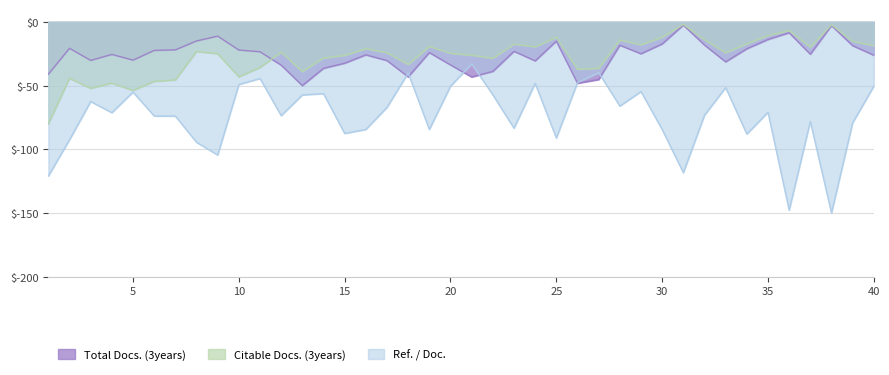

Reading left to right, what are all the values shown in this chart?

Total Docs. (3years): 1=-41.0	2=-20.8	3=-30.2	4=-25.5	5=-30.0	6=-22.4	7=-22.0	8=-15.0	9=-11.2	10=-22.1	11=-23.5	12=-34.0	13=-50.0	14=-36.4	15=-32.5	16=-25.9	17=-30.4	18=-43.2	19=-24.1	20=-33.8	21=-43.2	22=-38.9	23=-23.1	24=-30.6	25=-15.1	26=-48.1	27=-45.2	28=-18.3	29=-25.0	30=-17.3	31=-2.6	32=-18.2	33=-31.4	34=-21.1	35=-13.8	36=-8.6	37=-25.4	38=-2.9	39=-18.7	40=-26.2
Citable Docs. (3years): 1=-80.0	2=-44.3	3=-52.2	4=-48.1	5=-53.8	6=-46.7	7=-45.6	8=-23.3	9=-25.0	10=-43.2	11=-35.8	12=-23.9	13=-39.1	14=-28.4	15=-26.4	16=-21.0	17=-24.3	18=-33.4	19=-19.4	20=-24.7	21=-26.2	22=-28.6	23=-17.5	24=-19.6	25=-12.2	26=-37.3	27=-36.5	28=-14.3	29=-18.0	30=-12.1	31=-2.0	32=-14.0	33=-24.3	34=-17.3	35=-10.7	36=-6.8	37=-19.9	38=-2.3	39=-15.3	40=-18.7
Ref. / Doc.: 1=-120.9	2=-92.5	3=-62.5	4=-71.3	5=-55.1	6=-73.9	7=-73.9	8=-94.5	9=-104.5	10=-49.2	11=-44.4	12=-73.6	13=-57.3	14=-56.3	15=-87.6	16=-84.4	17=-67.1	18=-40.1	19=-84.4	20=-50.5	21=-33.0	22=-57.2	23=-83.4	24=-48.3	25=-91.1	26=-47.6	27=-39.8	28=-66.1	29=-54.7	30=-84.5	31=-118.3	32=-73.2	33=-51.6	34=-88.0	35=-71.0	36=-147.8	37=-78.1	38=-150.0	39=-79.2	40=-50.5